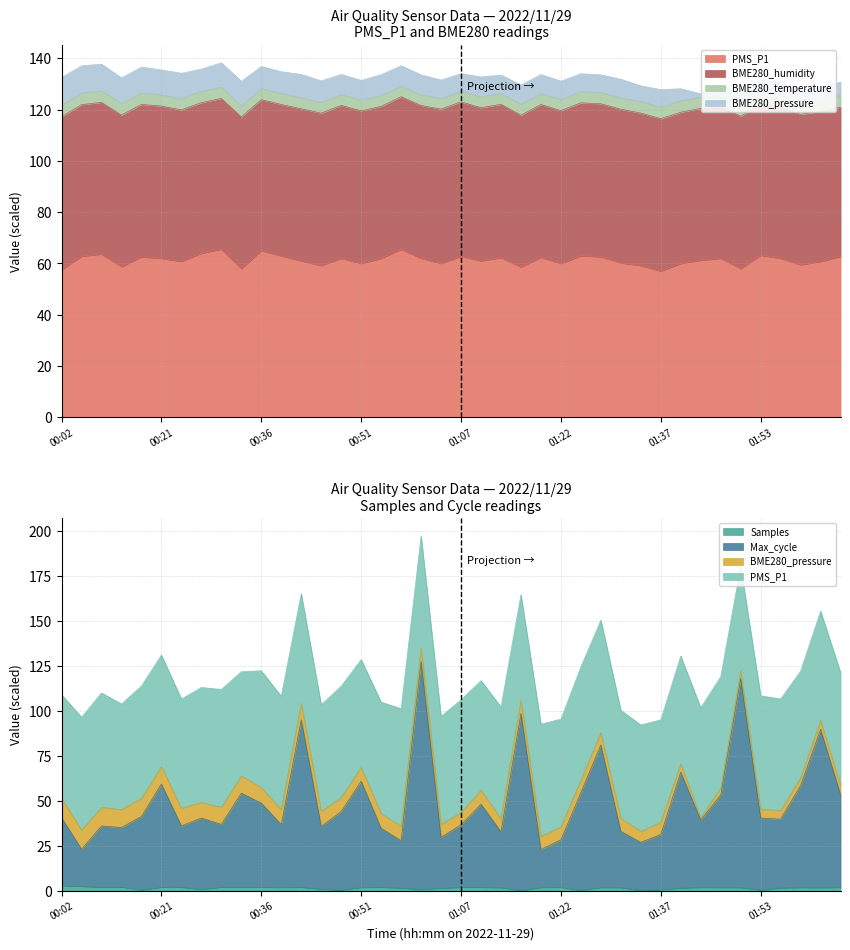

Where is the first local minimum for Samples?

00:08